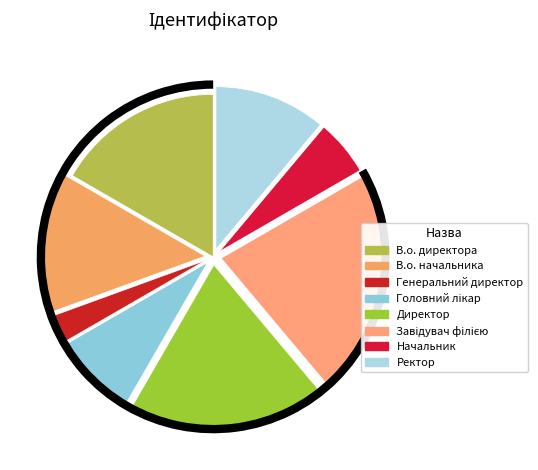

What percentage do Директор and Завідувач філією together represent?

41.7%